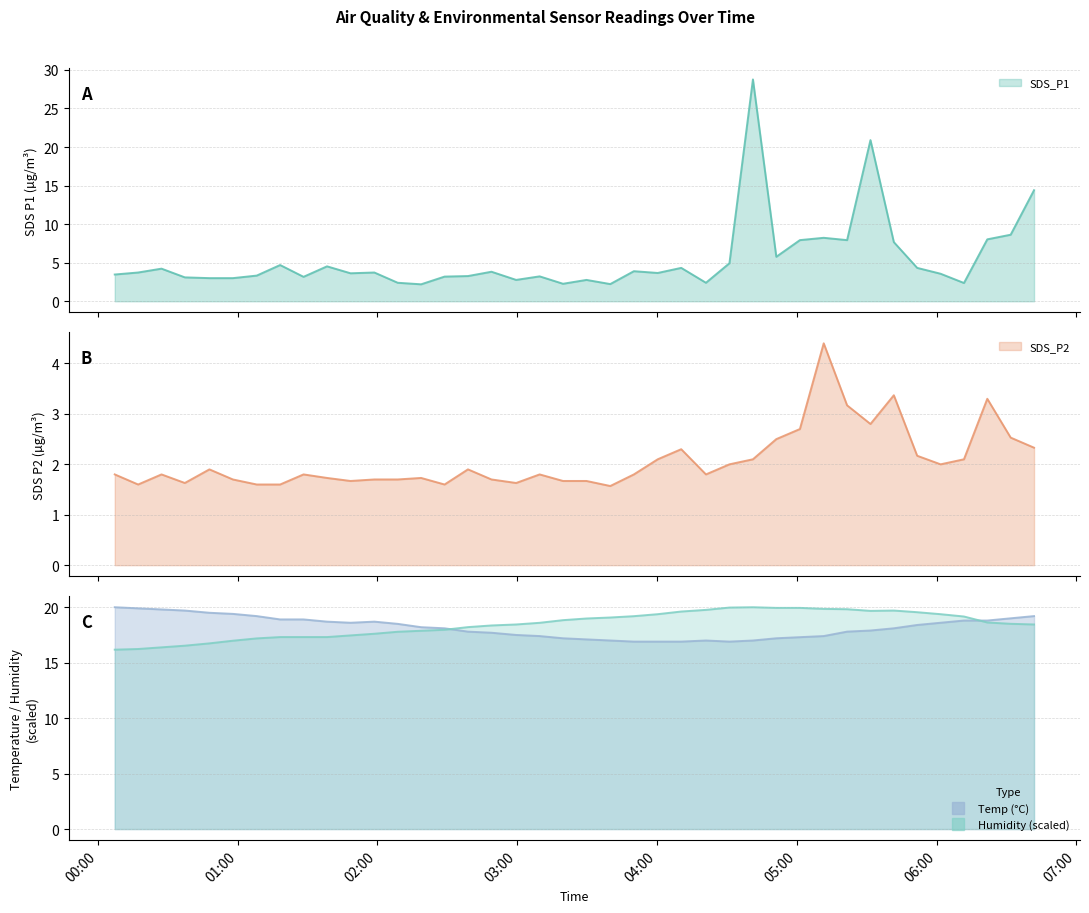

What is the label of the 36th point from the left?

2022/06/17 06:01:44